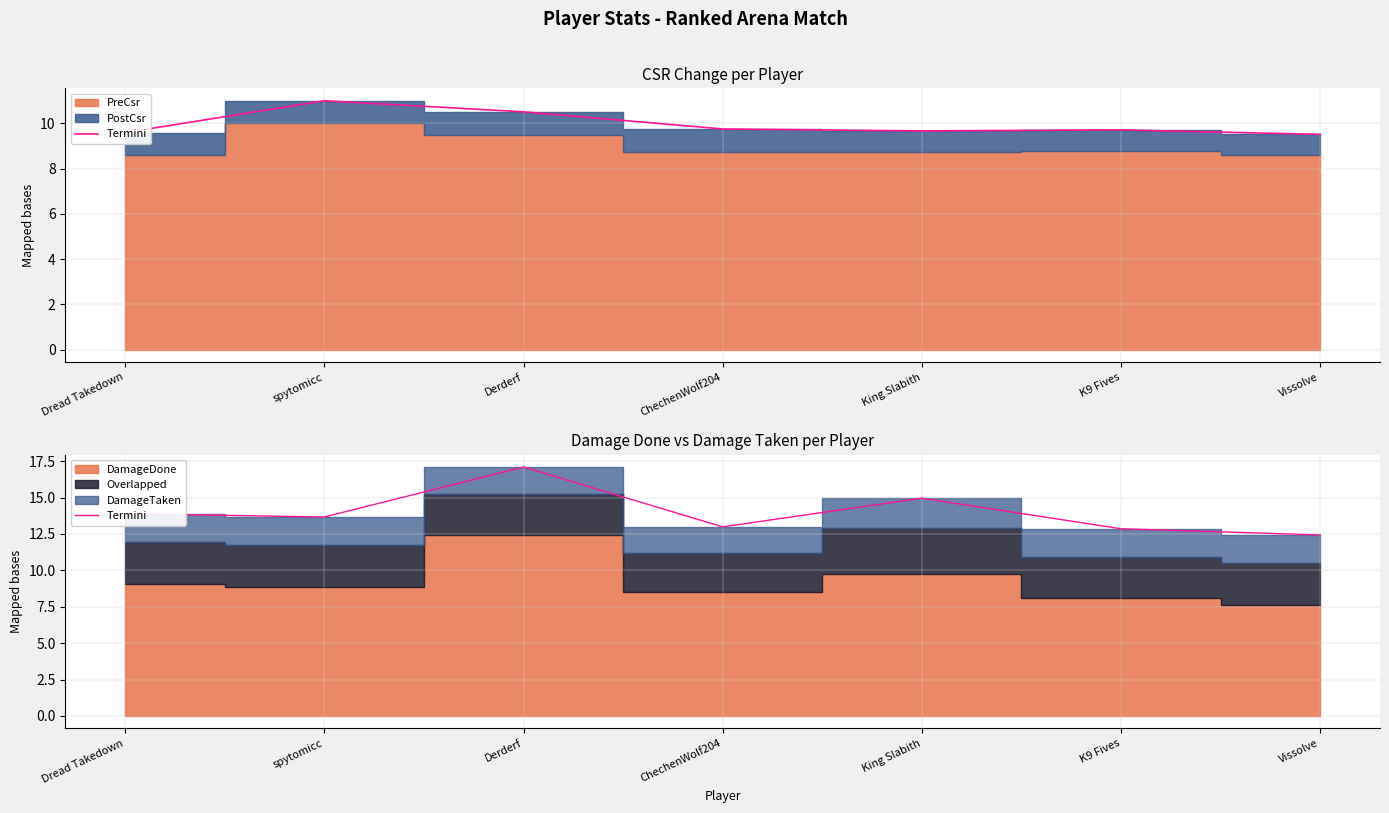

What is the value of the 7th point from the left?

12.4